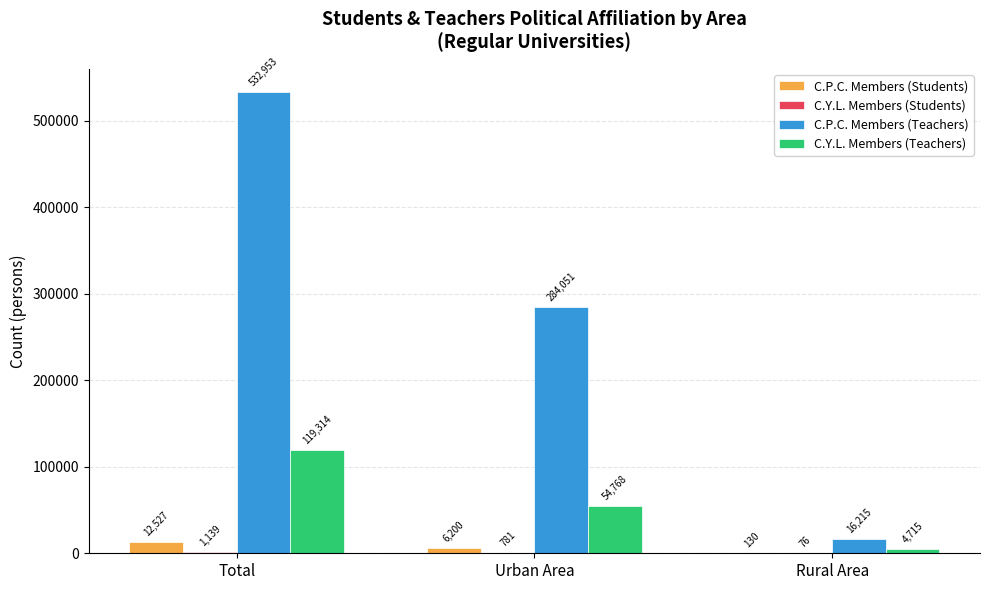

How many groups of bars are there?

3